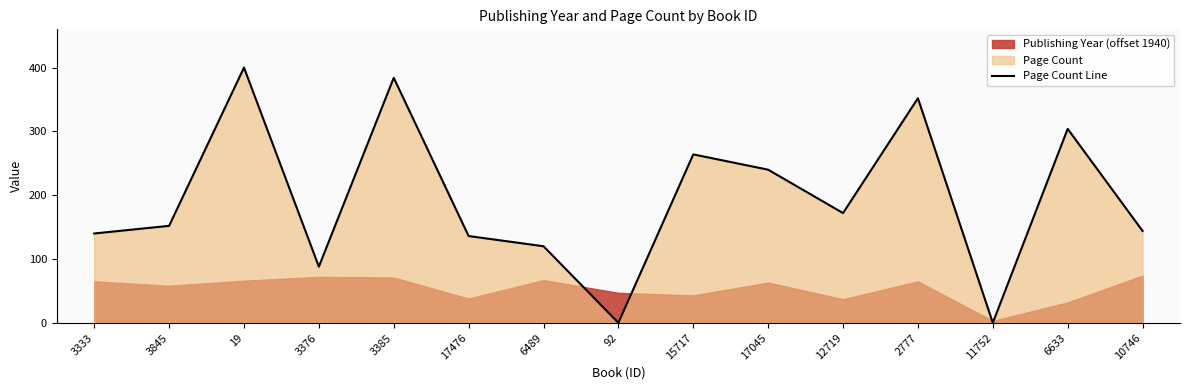

Rank the categories by value from highest to lowest.

19, 3385, 2777, 6633, 15717, 17045, 12719, 3845, 10746, 3333, 17476, 6489, 3376, 92, 11752